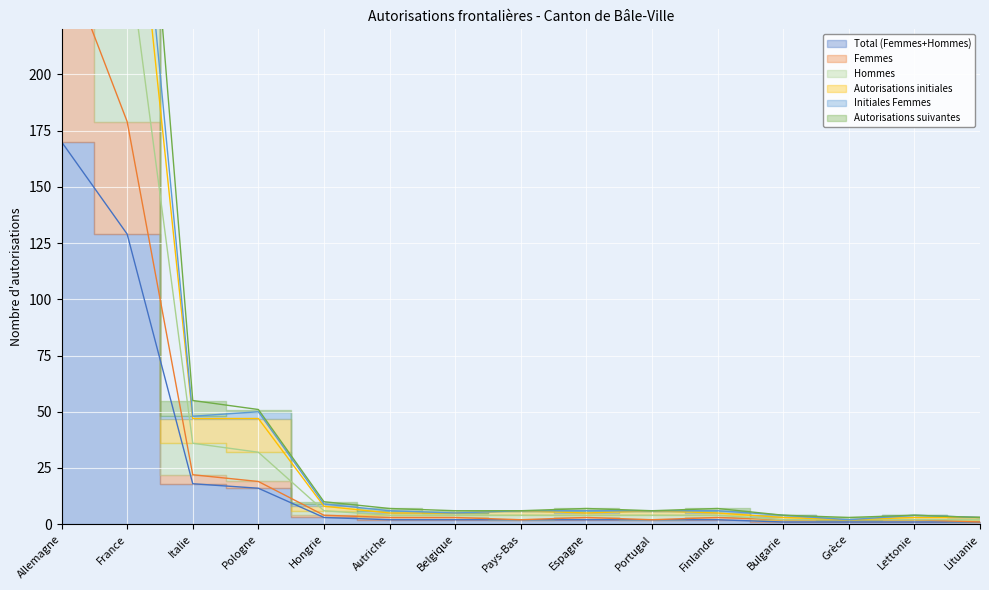

Where is the first local minimum for Hommes?

Espagne